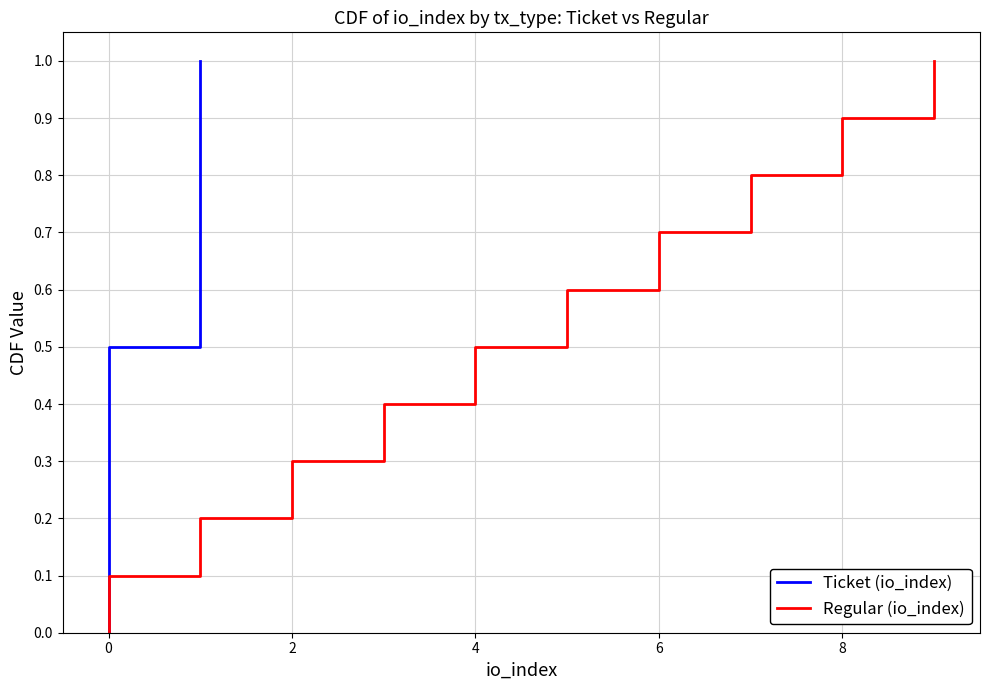

What is the highest value of the Regular (io_index) series?

1.0